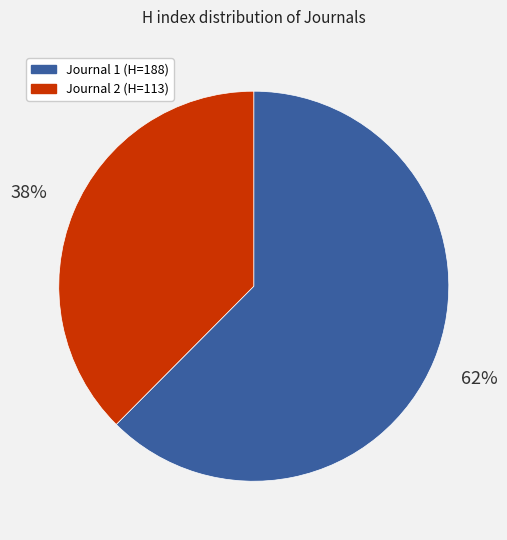

To the nearest percent, what is the average slice percentage?

50%